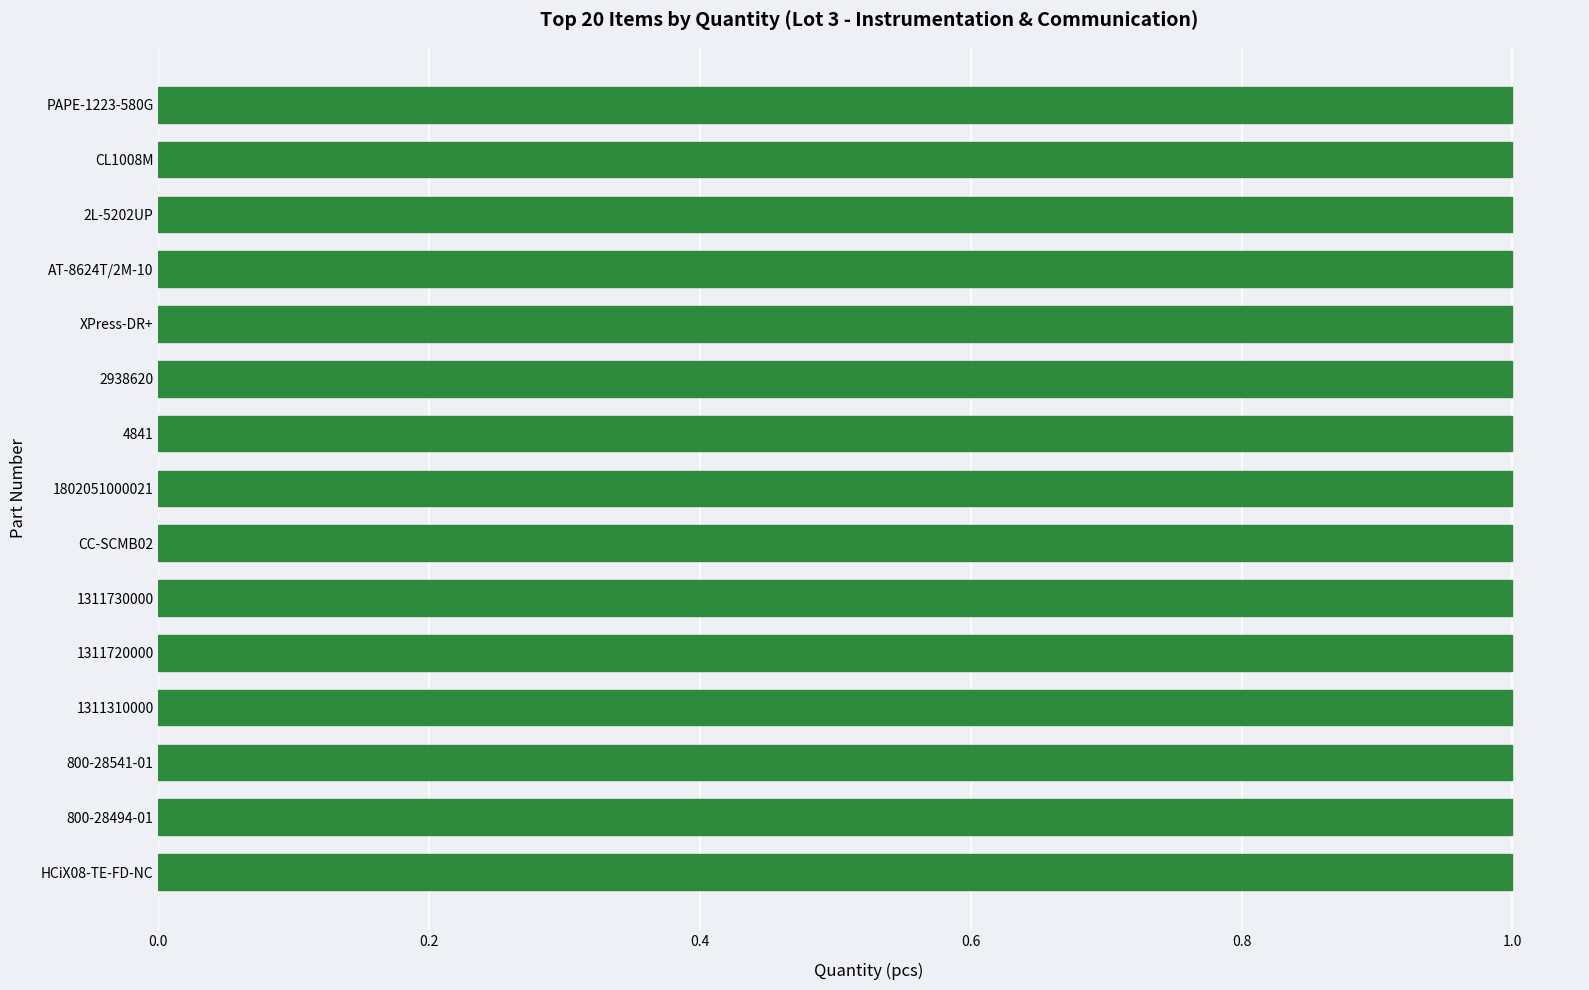

What is the smallest value displayed?

1